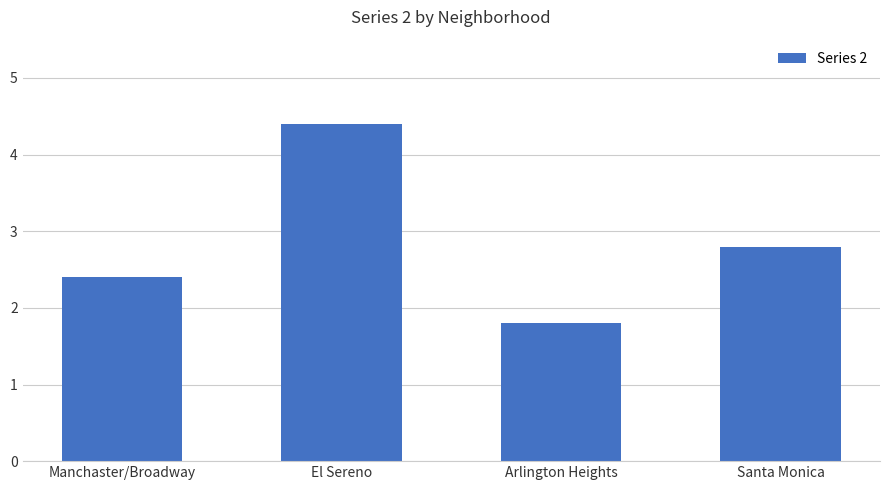

What is the value of the 4th bar from the left?

2.8